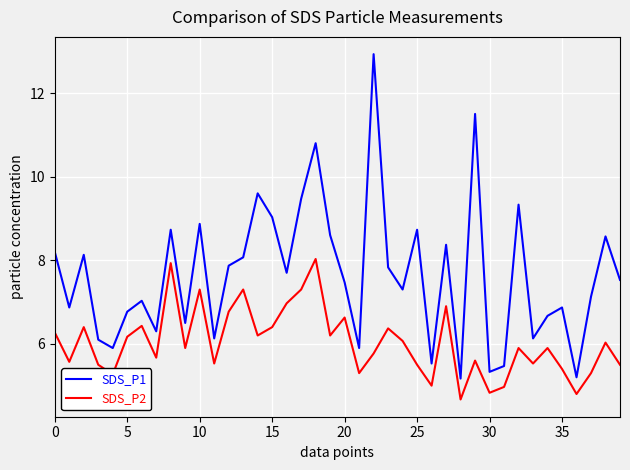

Which series has the widest spread of values?

SDS_P1